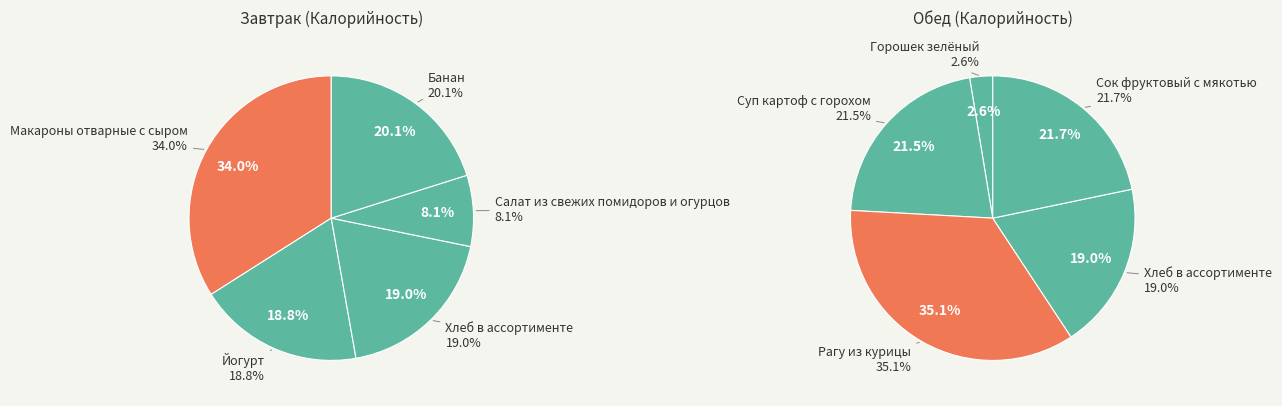

What percentage is the 2 slice, to the nearest percent?

19%